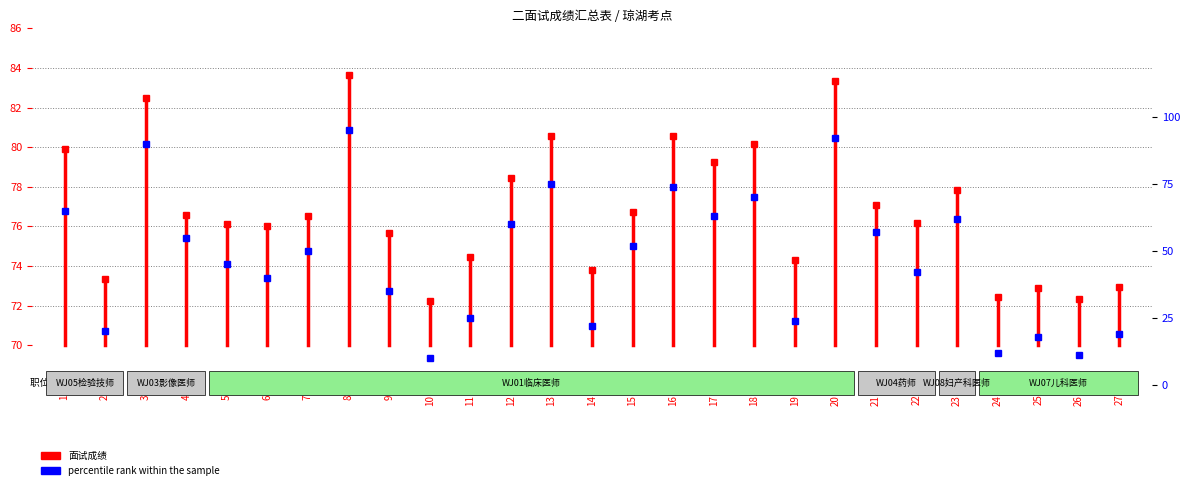

True or false: percentile_rank has more than 0 interior local peaks.

True